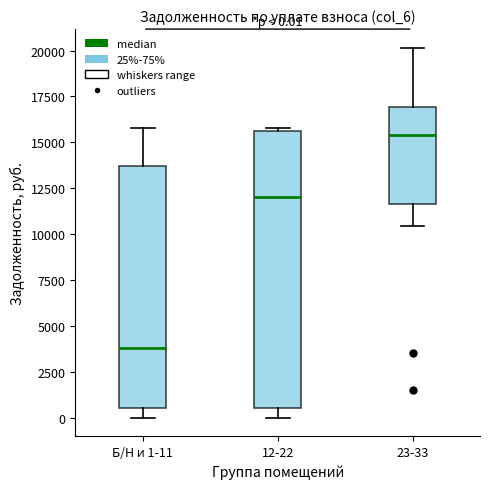

Which box is the tallest, from its lower edge to its upper edge?

12-22